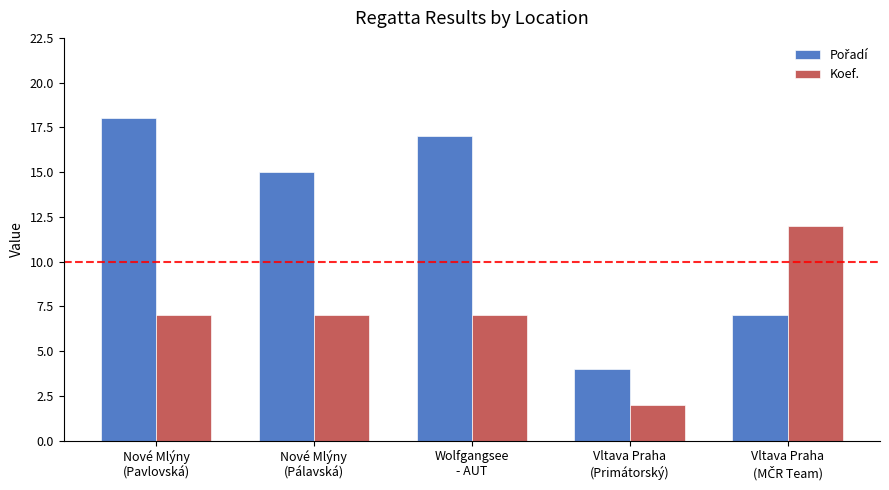

What is the difference between the second highest and minimum values in the Koef. series?

5